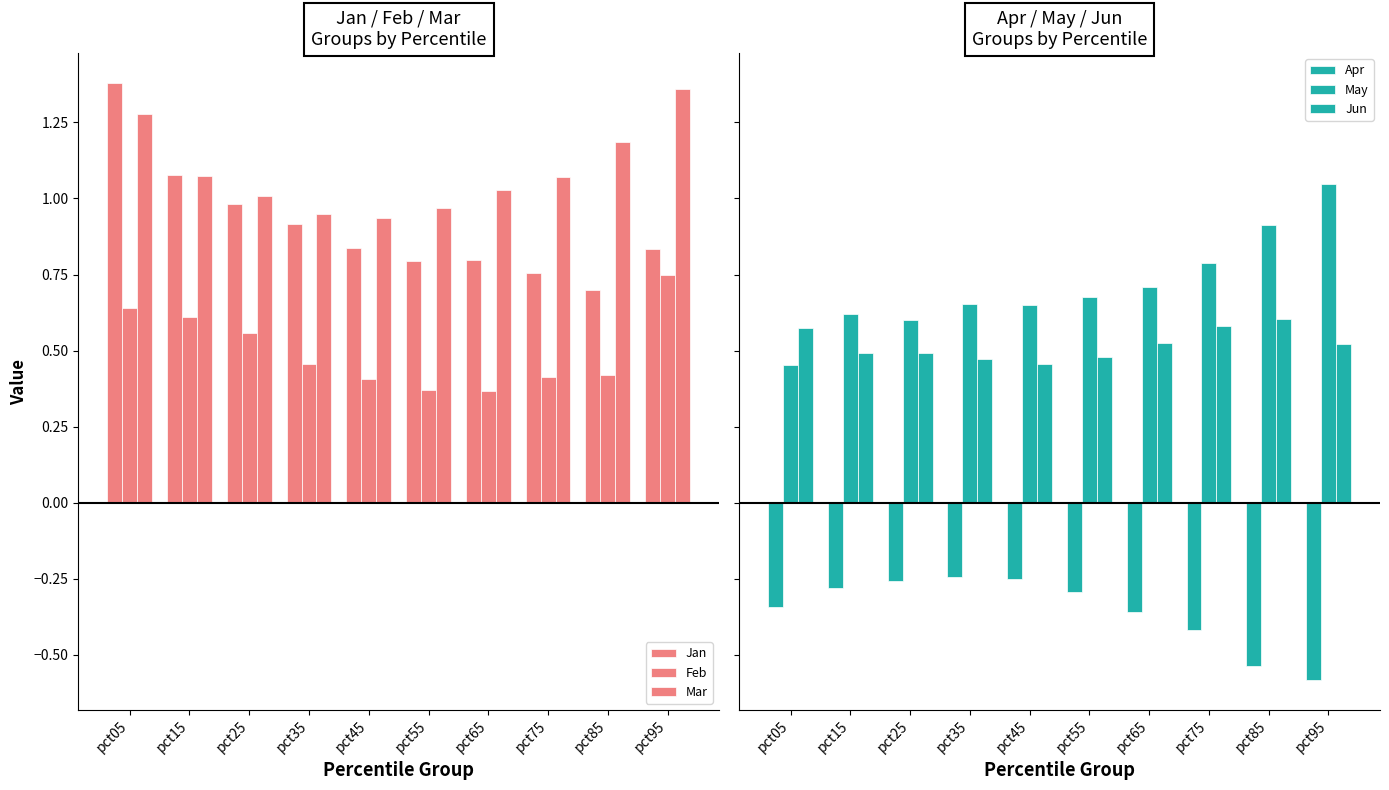

What is the difference between the second highest and second lowest values in the May series?

0.3